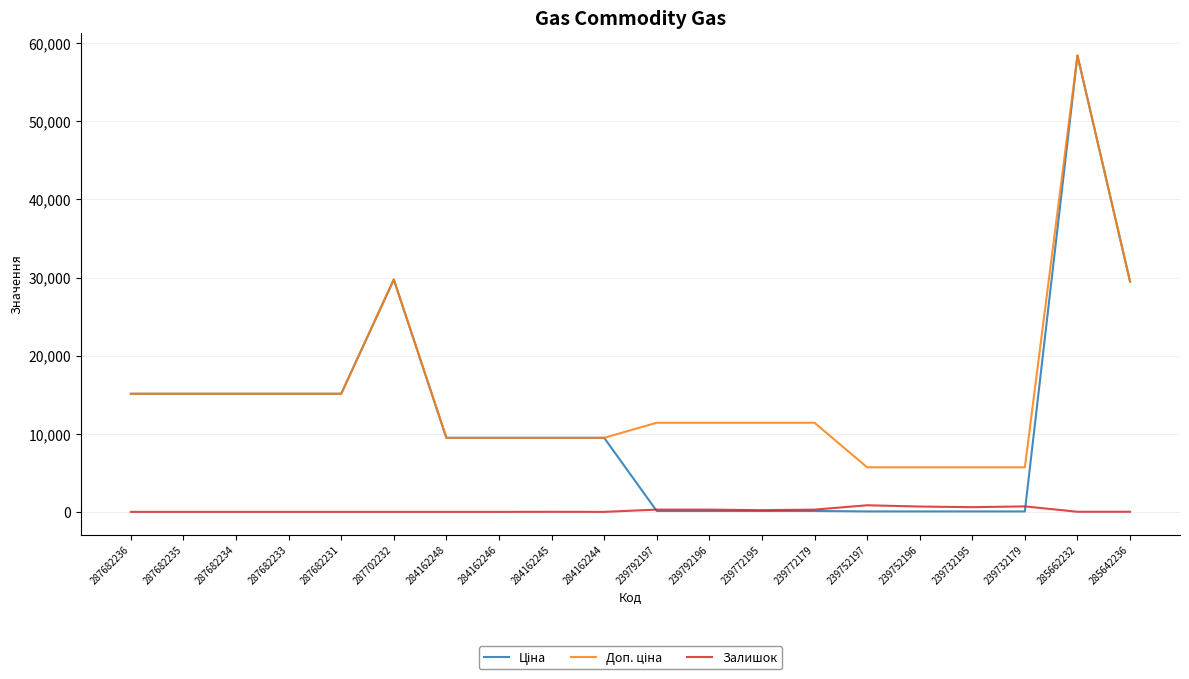

True or false: Залишок has a value of 0.0 at 287682231.

True